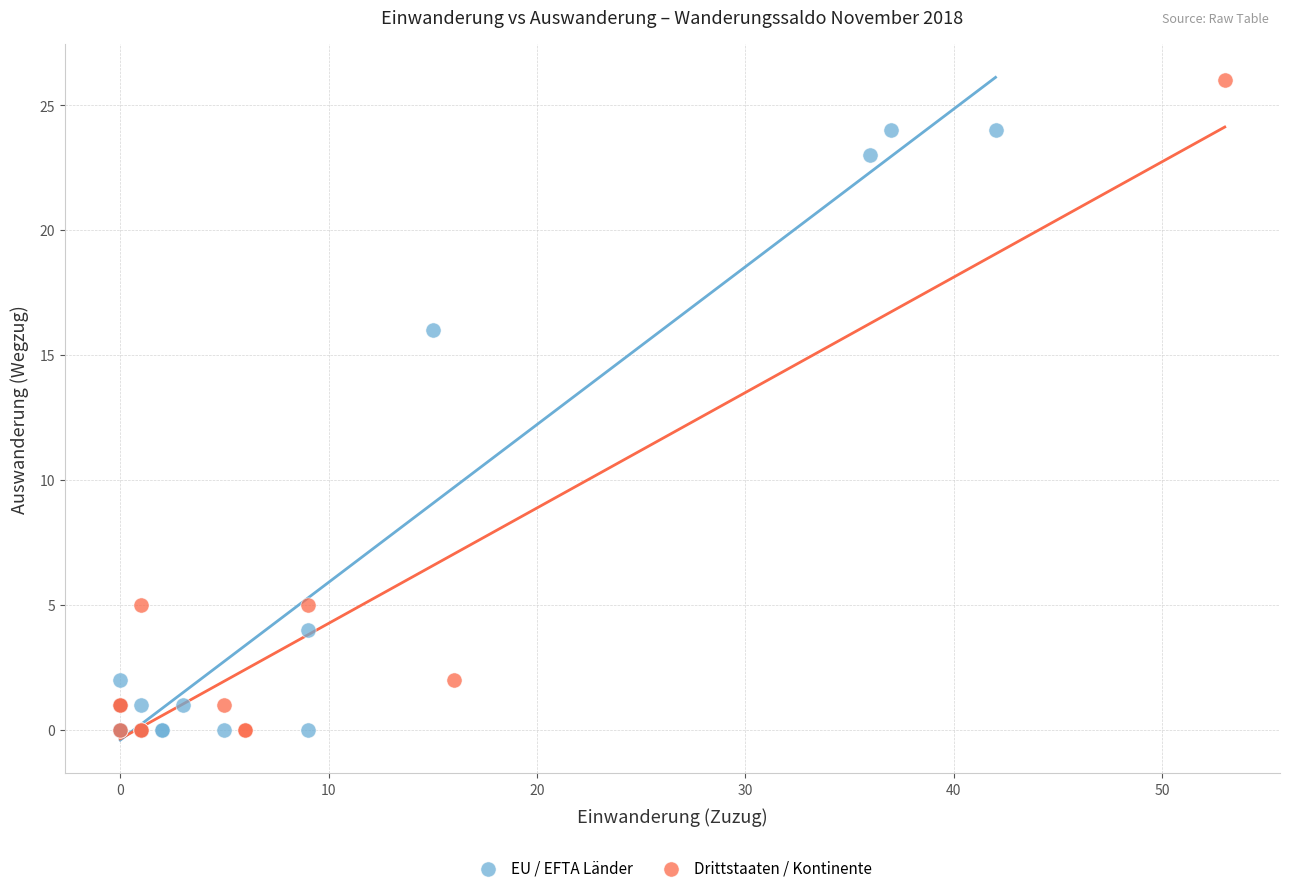

Which series reaches the maximum Y coordinate?

Drittstaaten / Kontinente